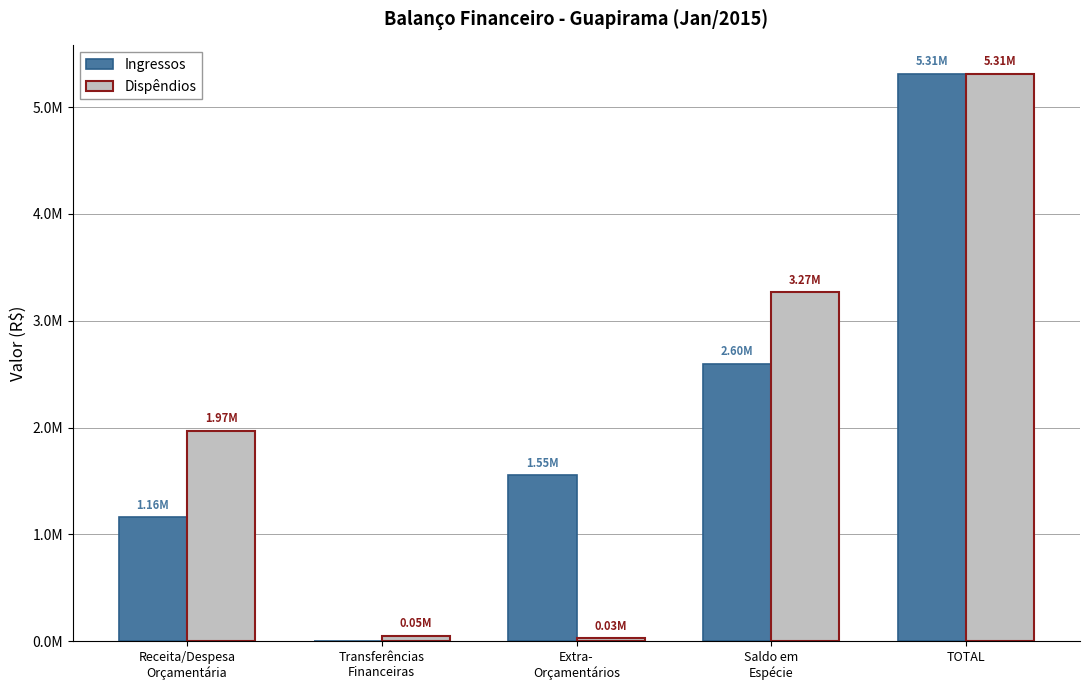

Between Receita/Despesa
Orçamentária and Saldo em
Espécie, which series saw the biggest shift?

Ingressos